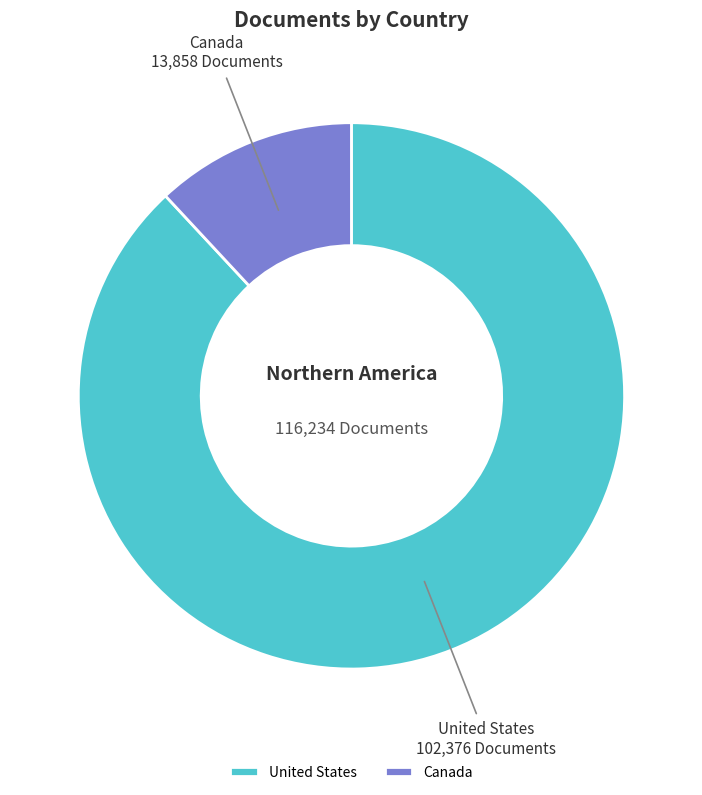

Which slice is the smallest?

Canada